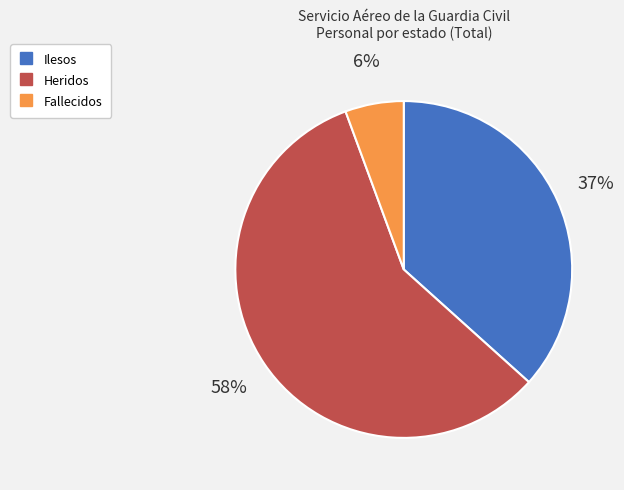

Combined, do Ilesos and Fallecidos account for over 50%?

No